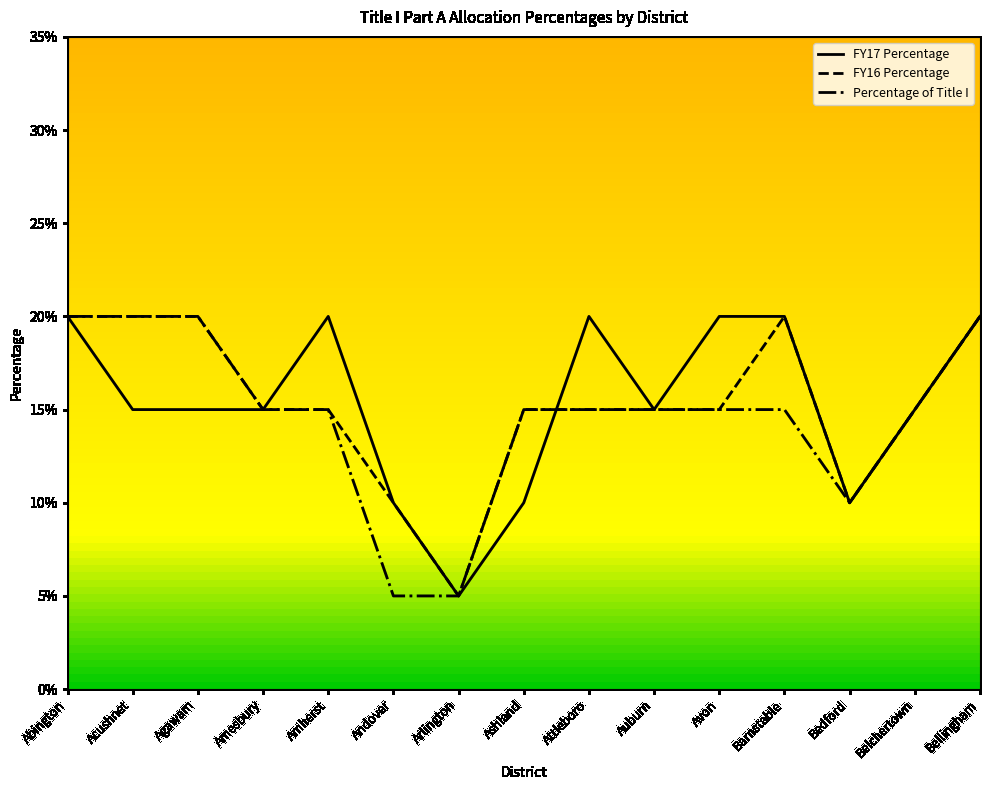

Which series changed the most between Abington and Auburn?

FY17 Percentage